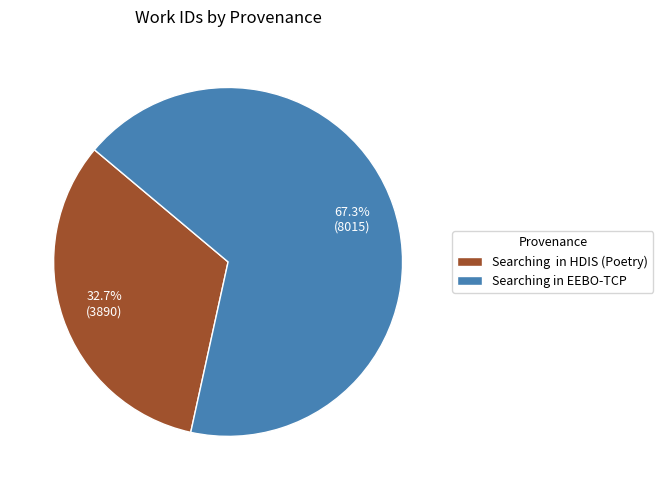

How many slices are in this pie chart?

2